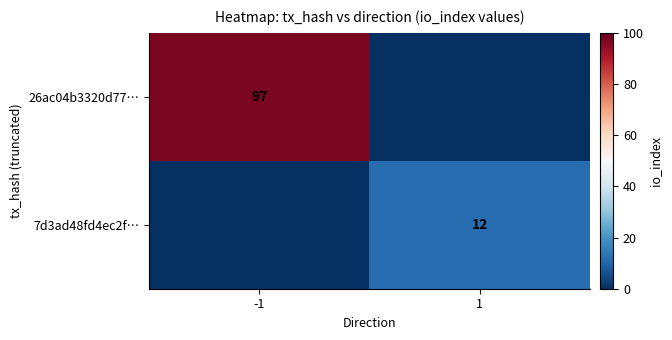

The value of 7d3ad48fd4ec2f… at 1 is 21. True or false?

False